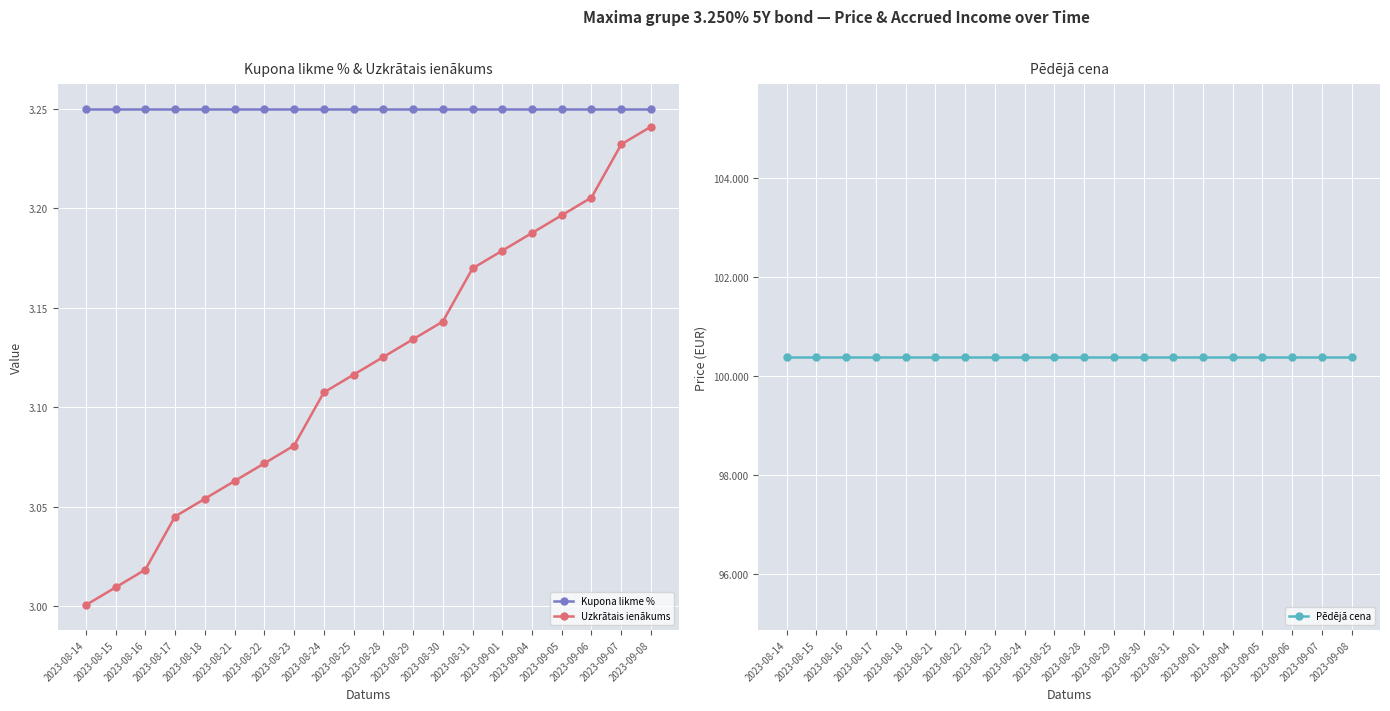

Which series has the largest range (max minus min)?

Uzkrātais ienākums